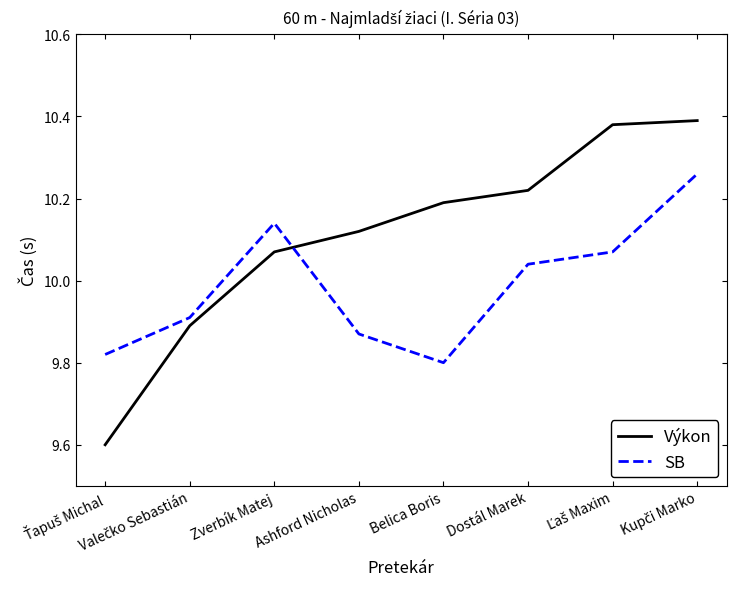

Rank the series at Dostál Marek from highest to lowest value.

Výkon, SB